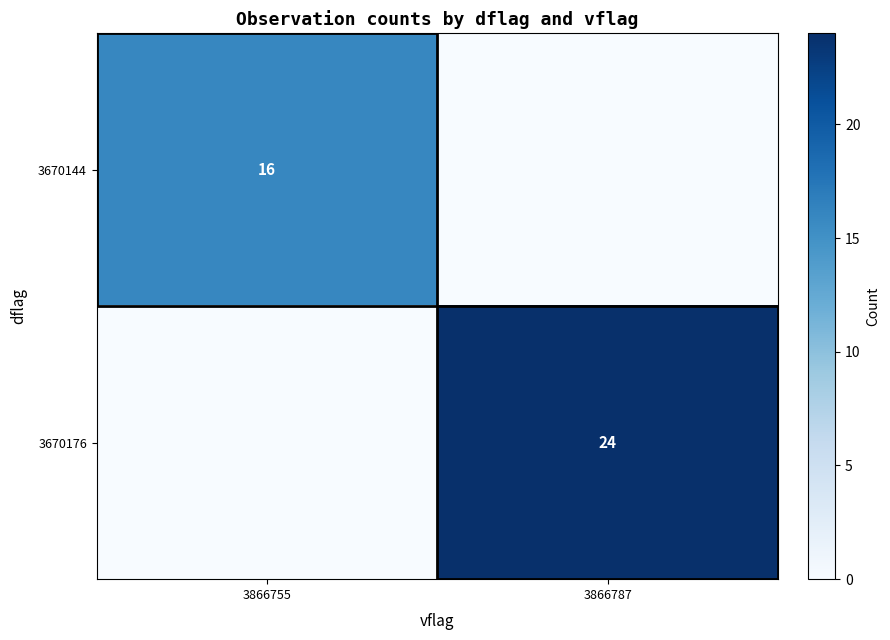

The 3670144 series shows 8 at 3866755. True or false?

False